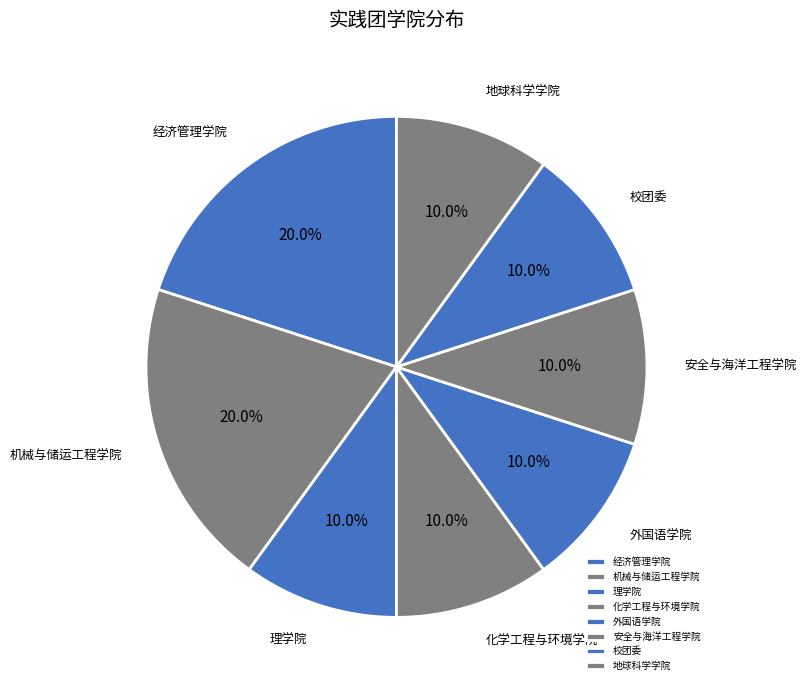

Approximately how many times larger is the value at 校团委 compared to 经济管理学院?

0.5